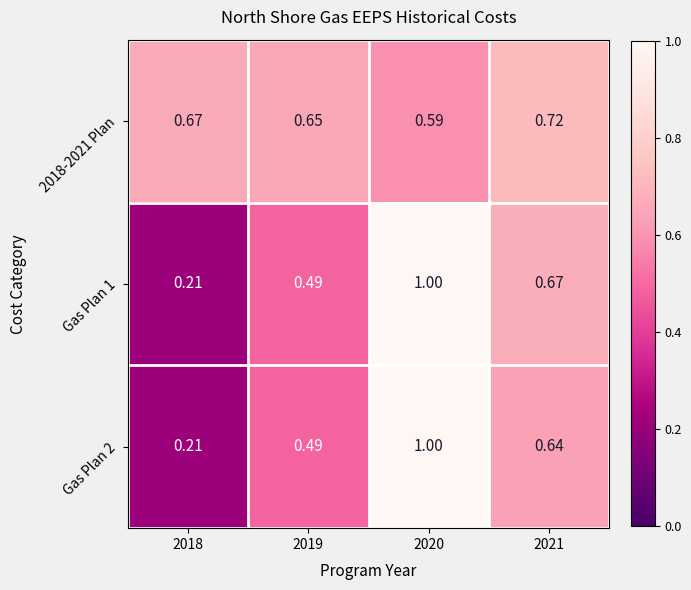

Is the value of 2018-2021 Plan at 2018 greater than the value of Gas Plan 1 at 2020?

No